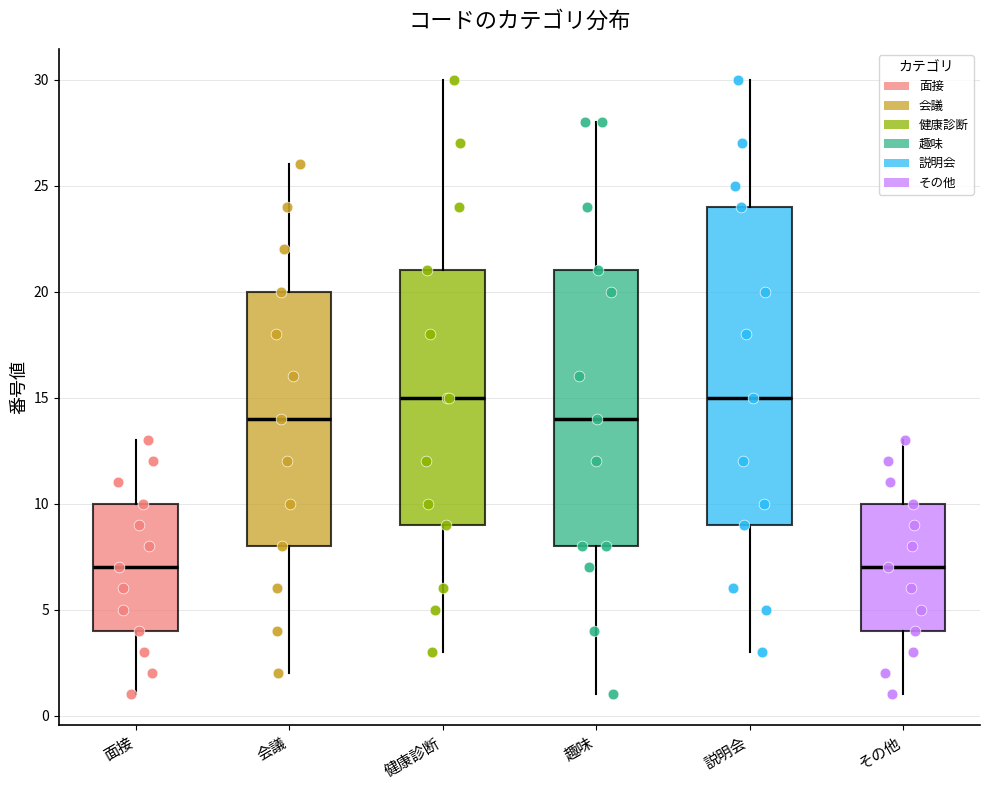

Where is the upper edge of the box for 説明会 on the y-axis? The values are not printed on the chart, so give them approximately, as read against the axis.

24